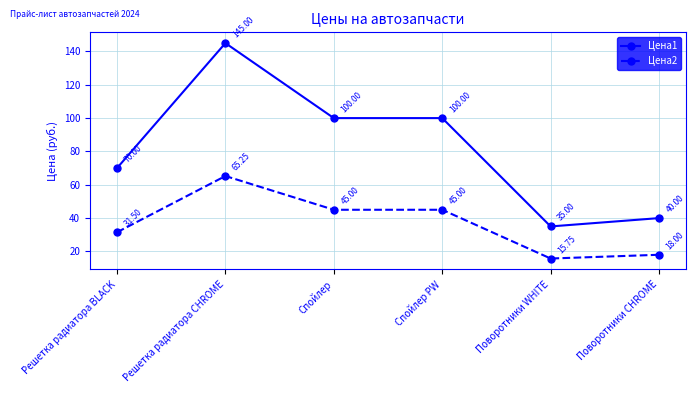

Read the Цена2 value at Спойлер PW.

45.0